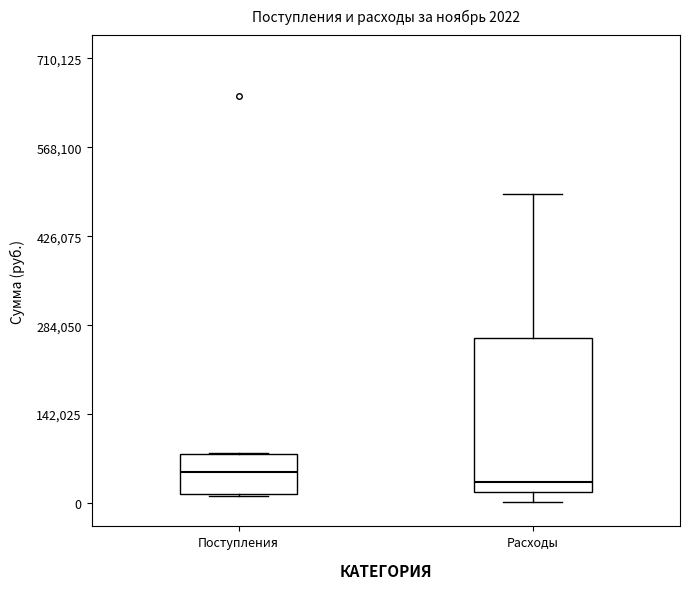

Which box is the tallest, from its lower edge to its upper edge?

Расходы